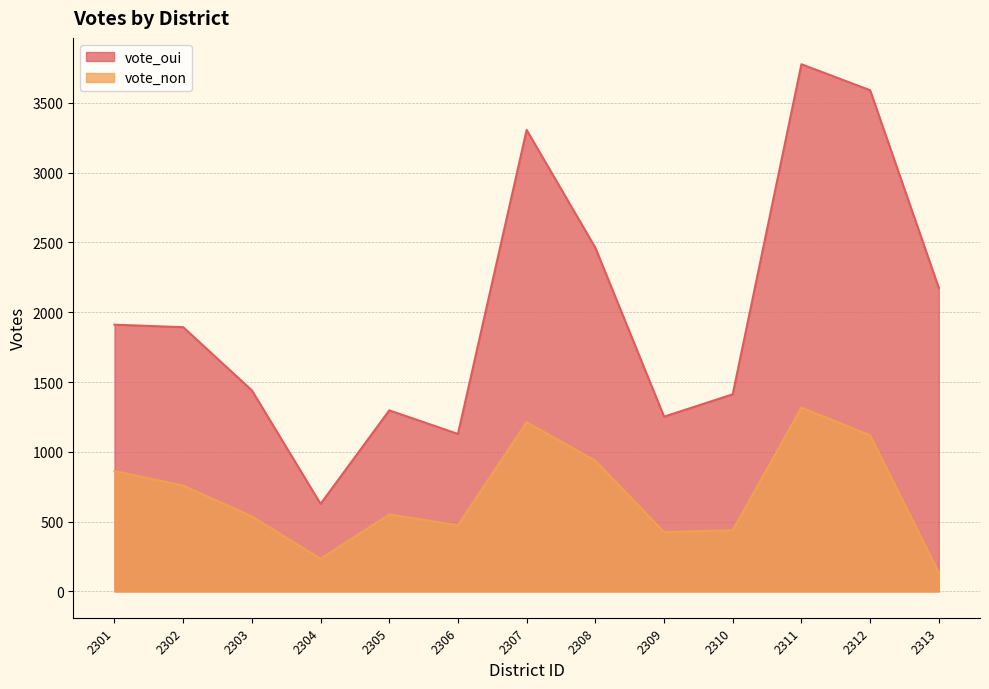

Between 2309 and 2311, which series saw the biggest shift?

vote_oui